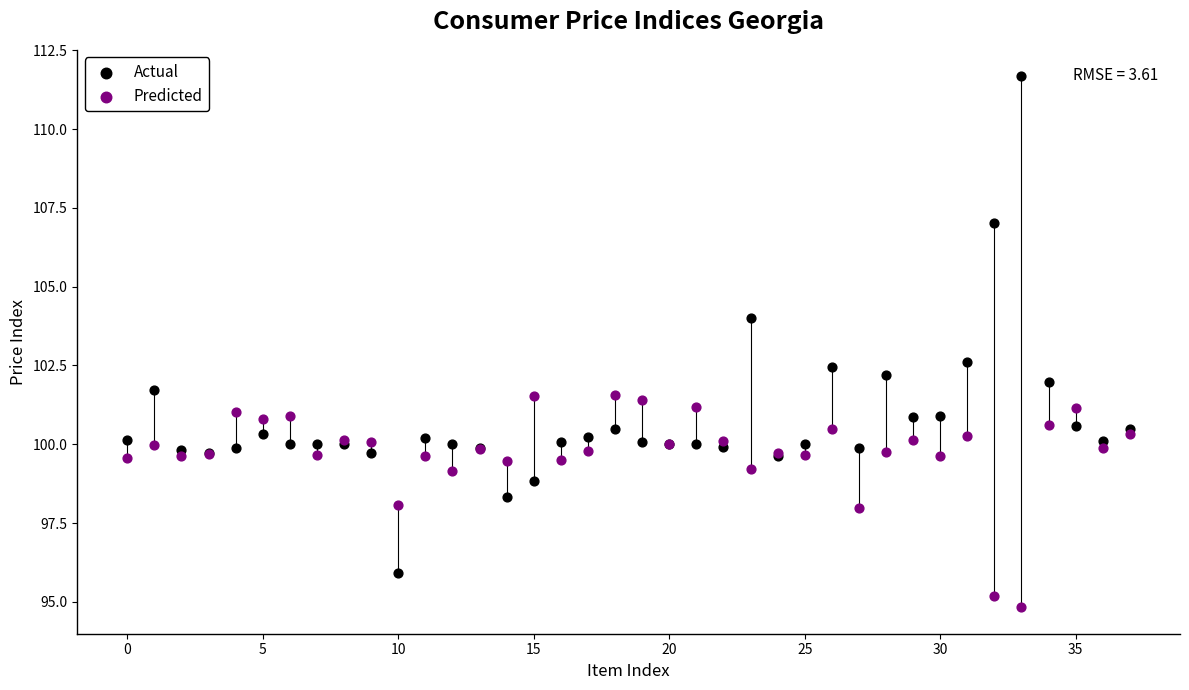

Which series reaches the maximum Y coordinate?

Actual